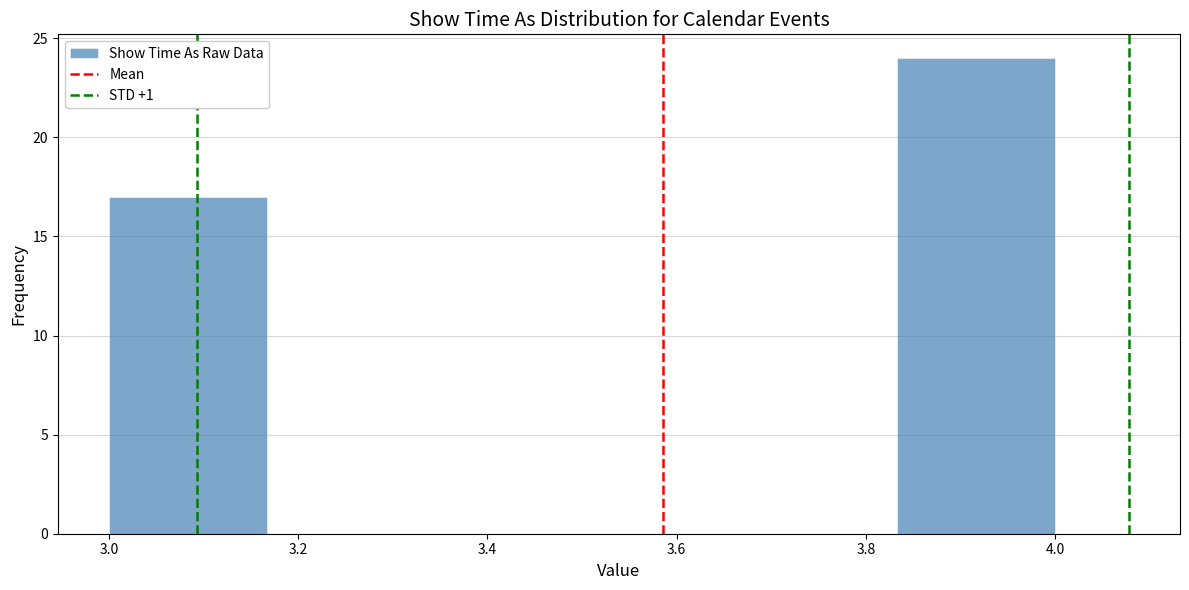

Which range on the x-axis has the tallest bar?

3.84 to 4.00